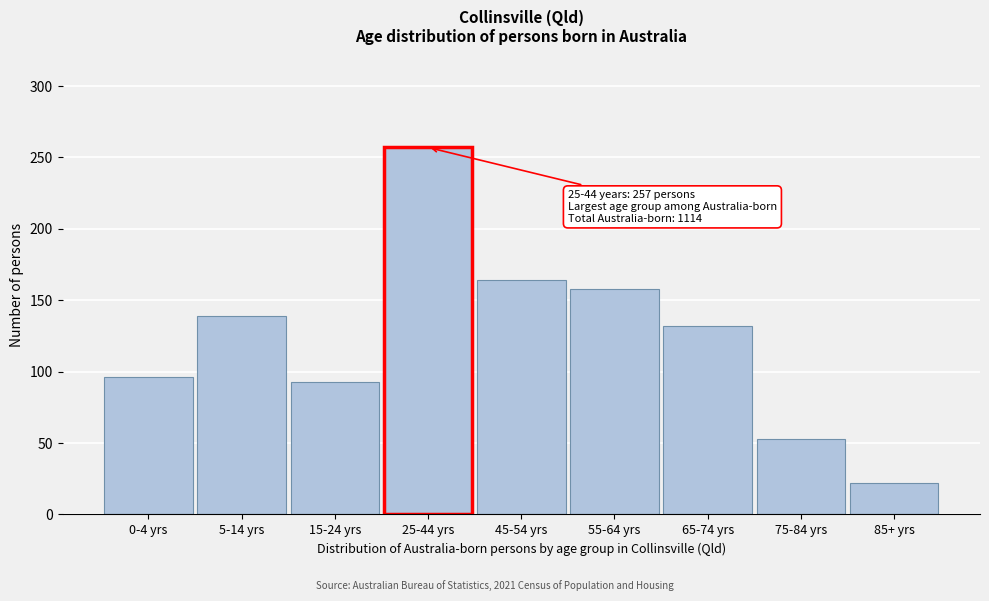

Reading left to right, transcribe all the data shown in this chart.

96	139	93	257	164	158	132	53	22